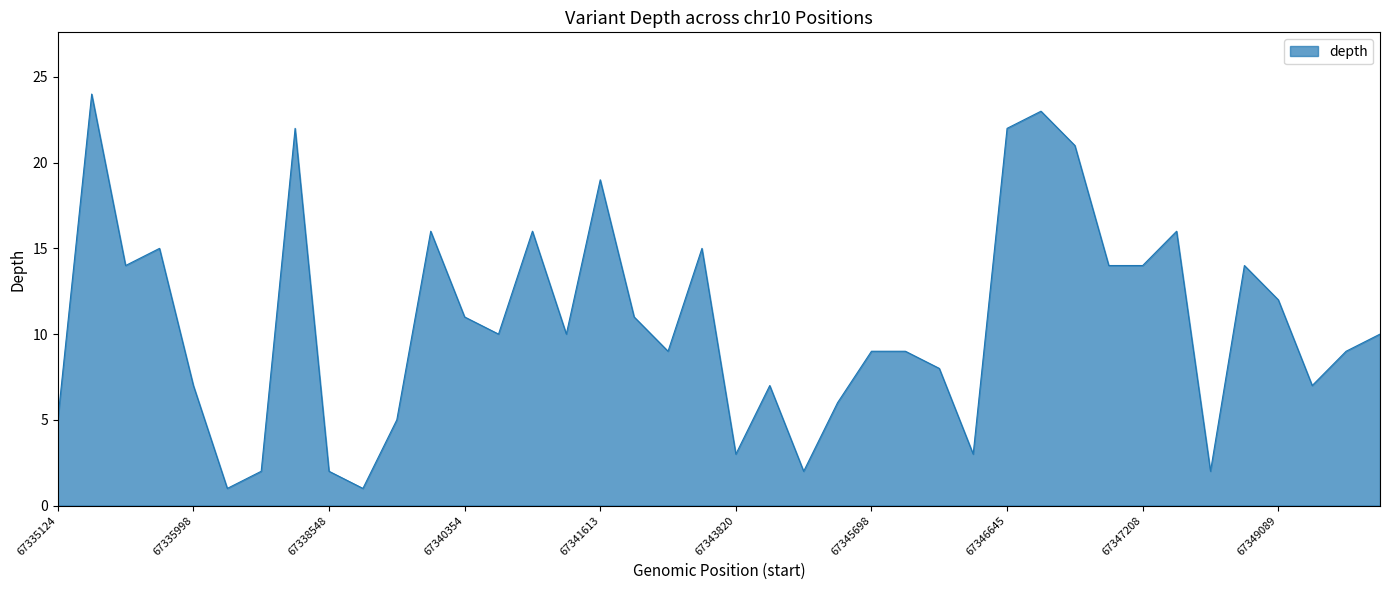

What is the difference between the maximum and minimum values?

23